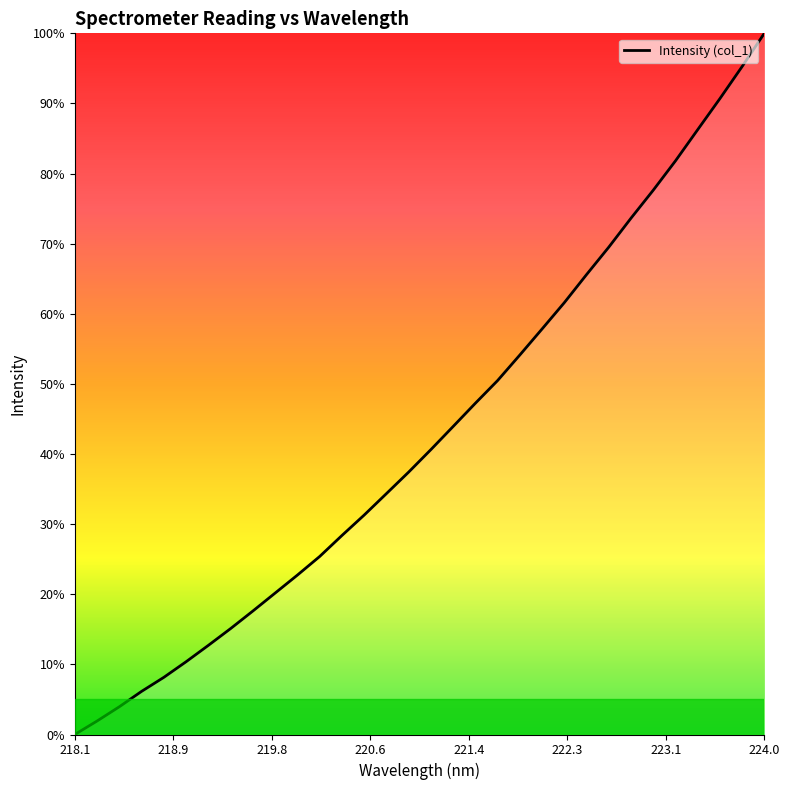

Is this an area chart (filled region under the line)?

No